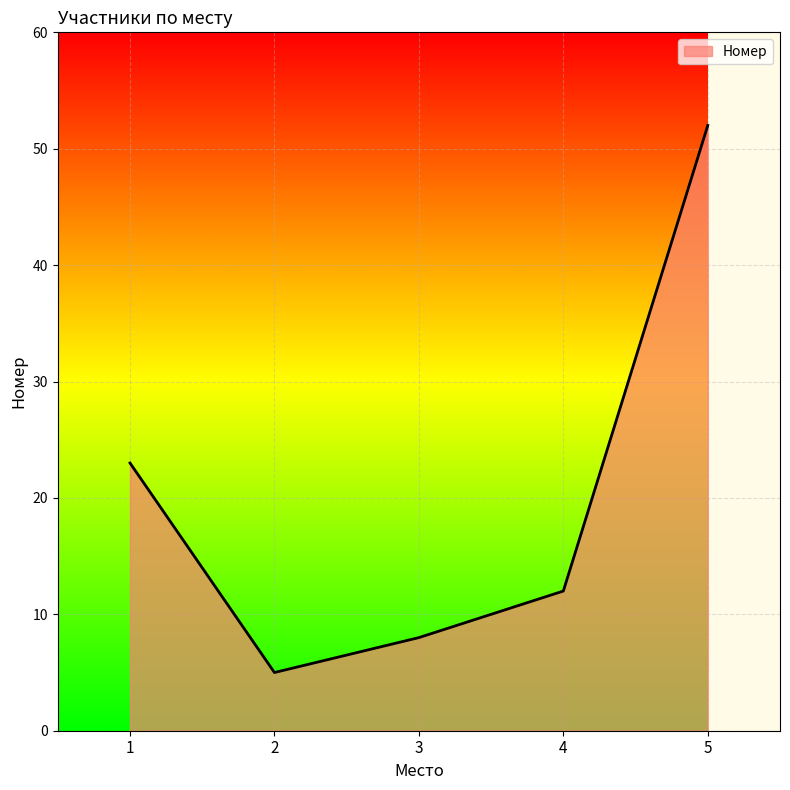

Which category has the highest value across all series?

5